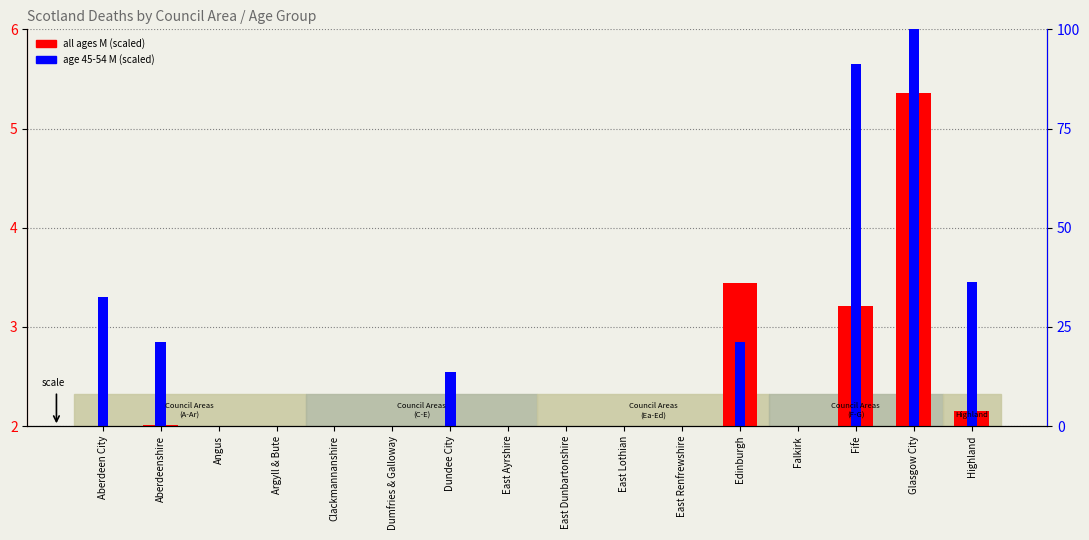

What is the spread (max minus min) of values at Dumfries & Galloway?

0.4